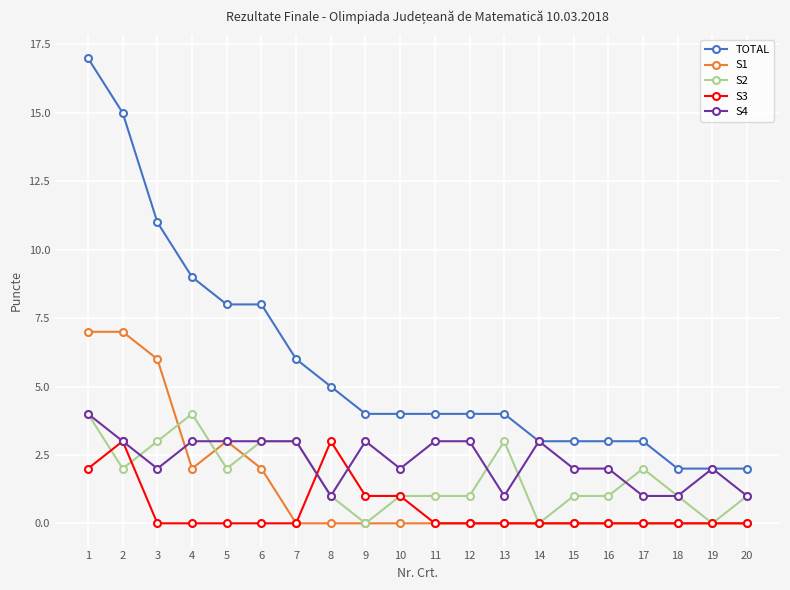

At which category is the sum across all series the highest?

1